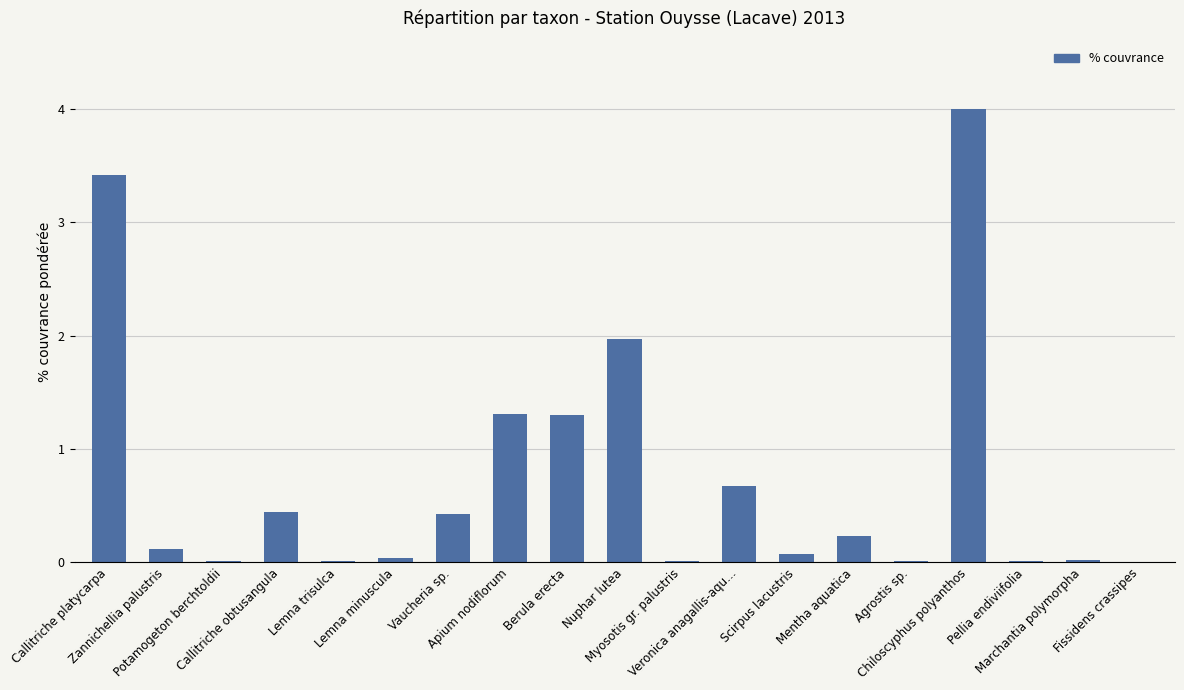

Which has a higher value, Marchantia polymorpha or Mentha aquatica?

Mentha aquatica